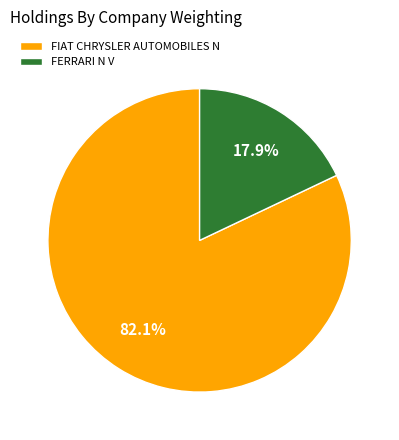

How many slices are in this pie chart?

2